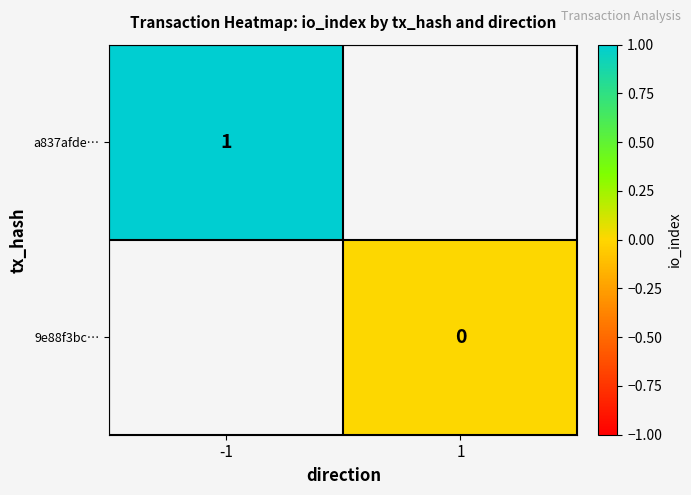

True or false: a837afde… has a value of 1 at -1.

True